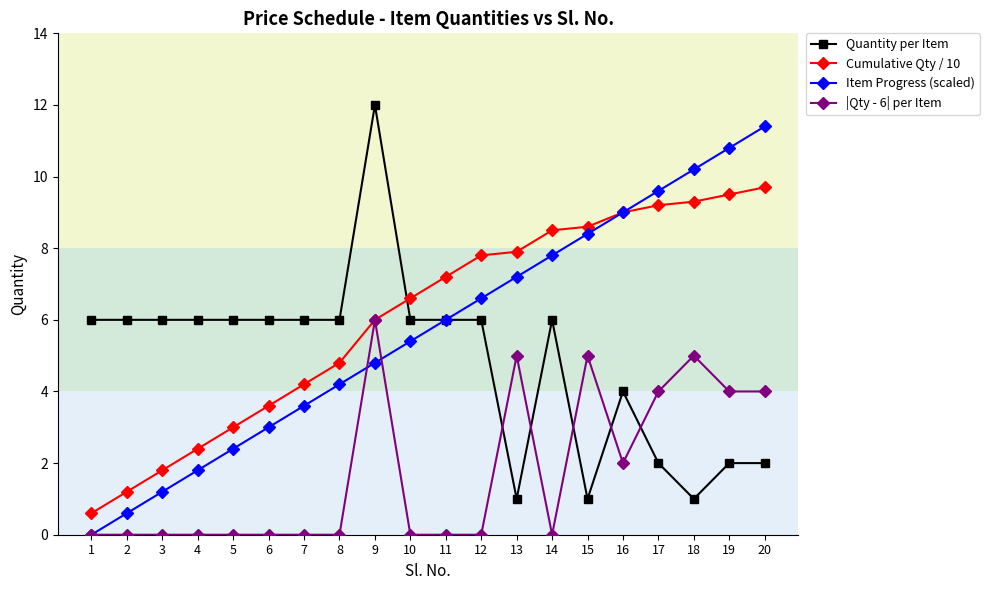

Is the value of Cumulative Qty / 10 at 11 greater than the value of |Qty - 6| per Item at 12?

Yes